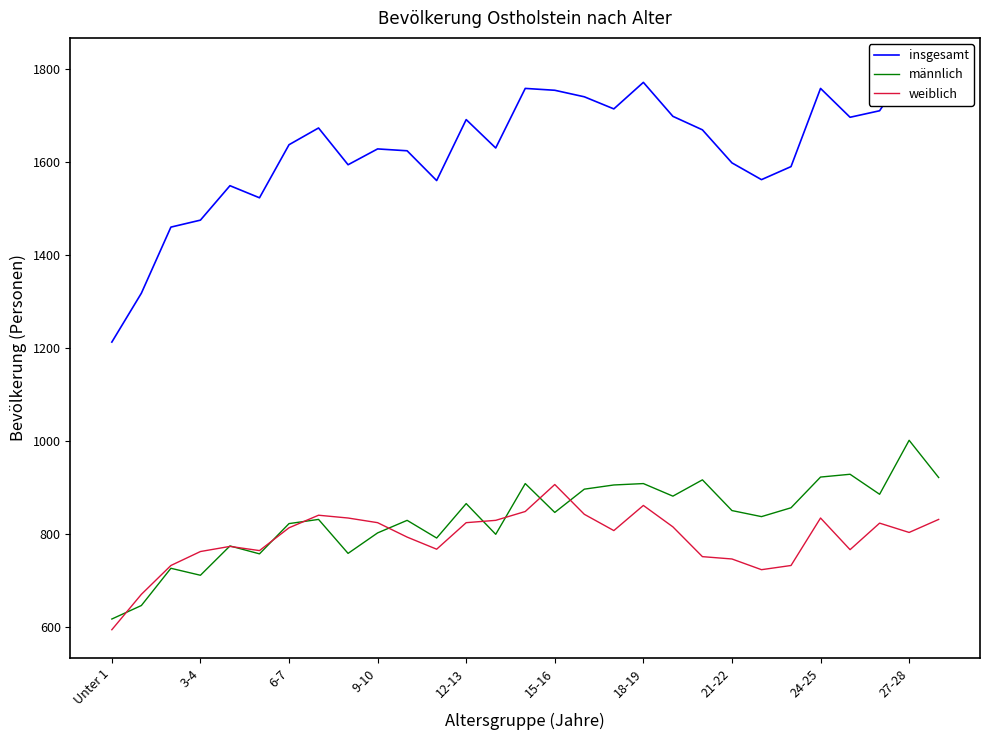

What is the highest value of the männlich series?

1002